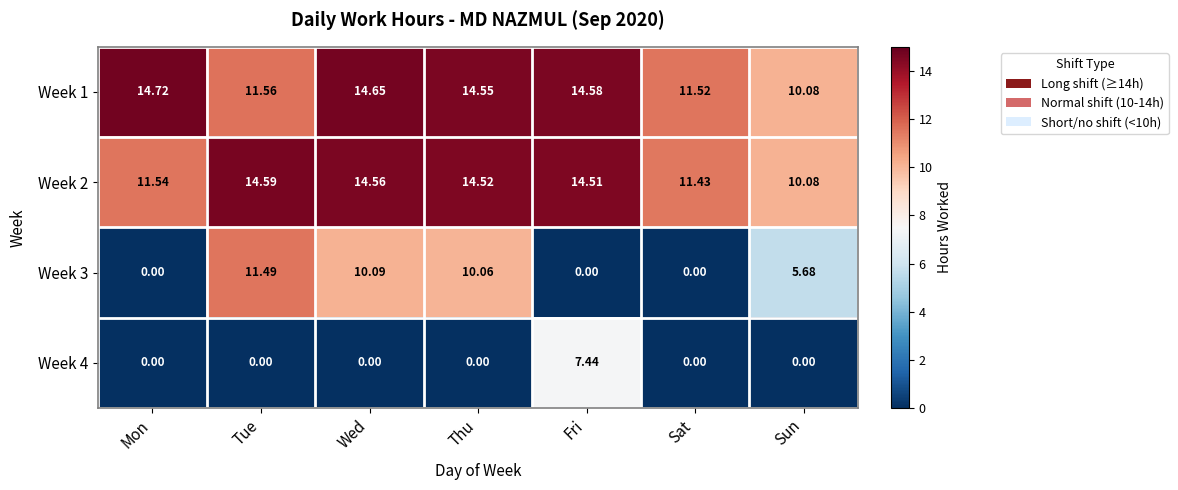

What is the total value across all series at Fri?

36.5